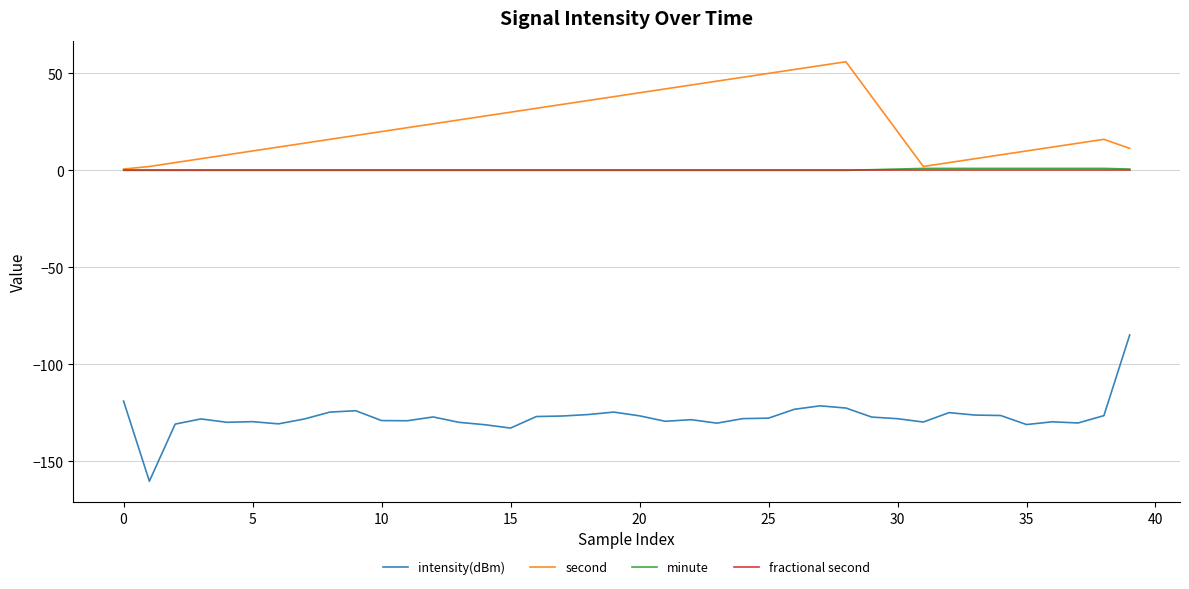

What are all the series names shown in the legend?

intensity(dBm), second, minute, fractional second